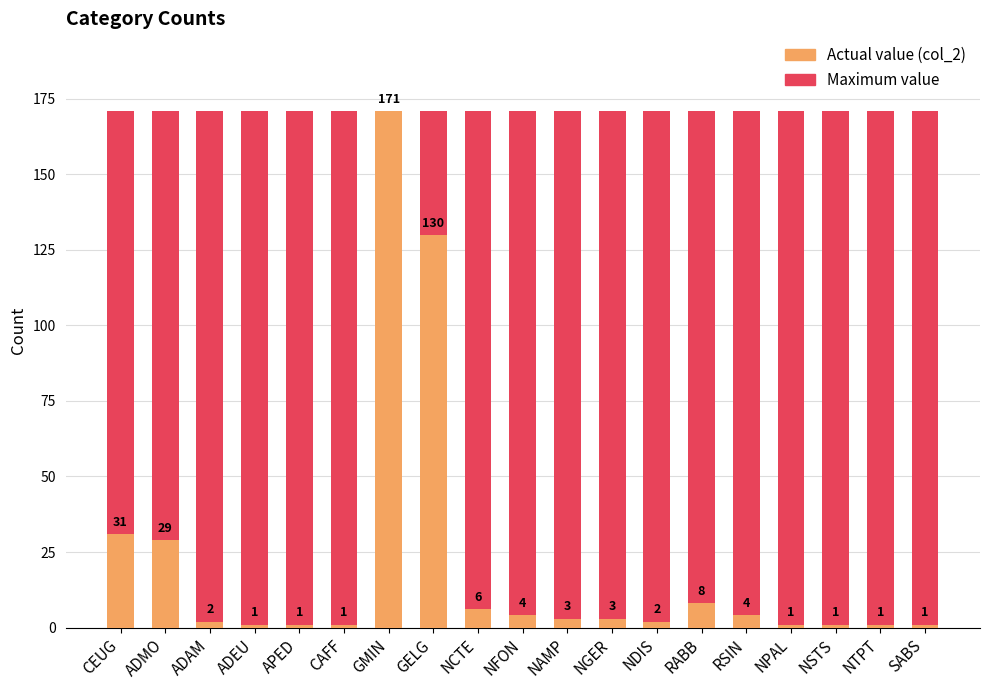

What position from the right is NDIS?

7